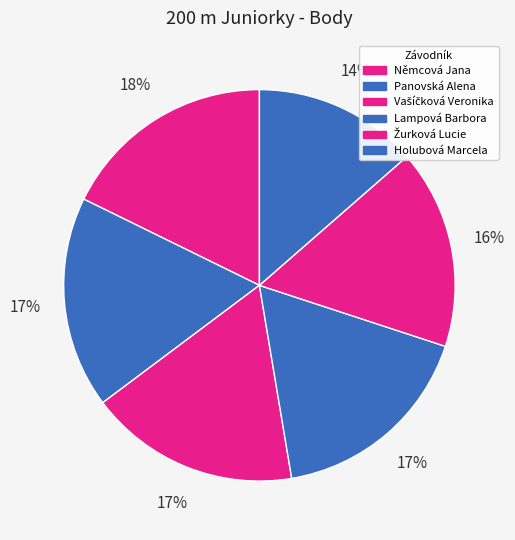

How many slices are in this pie chart?

6